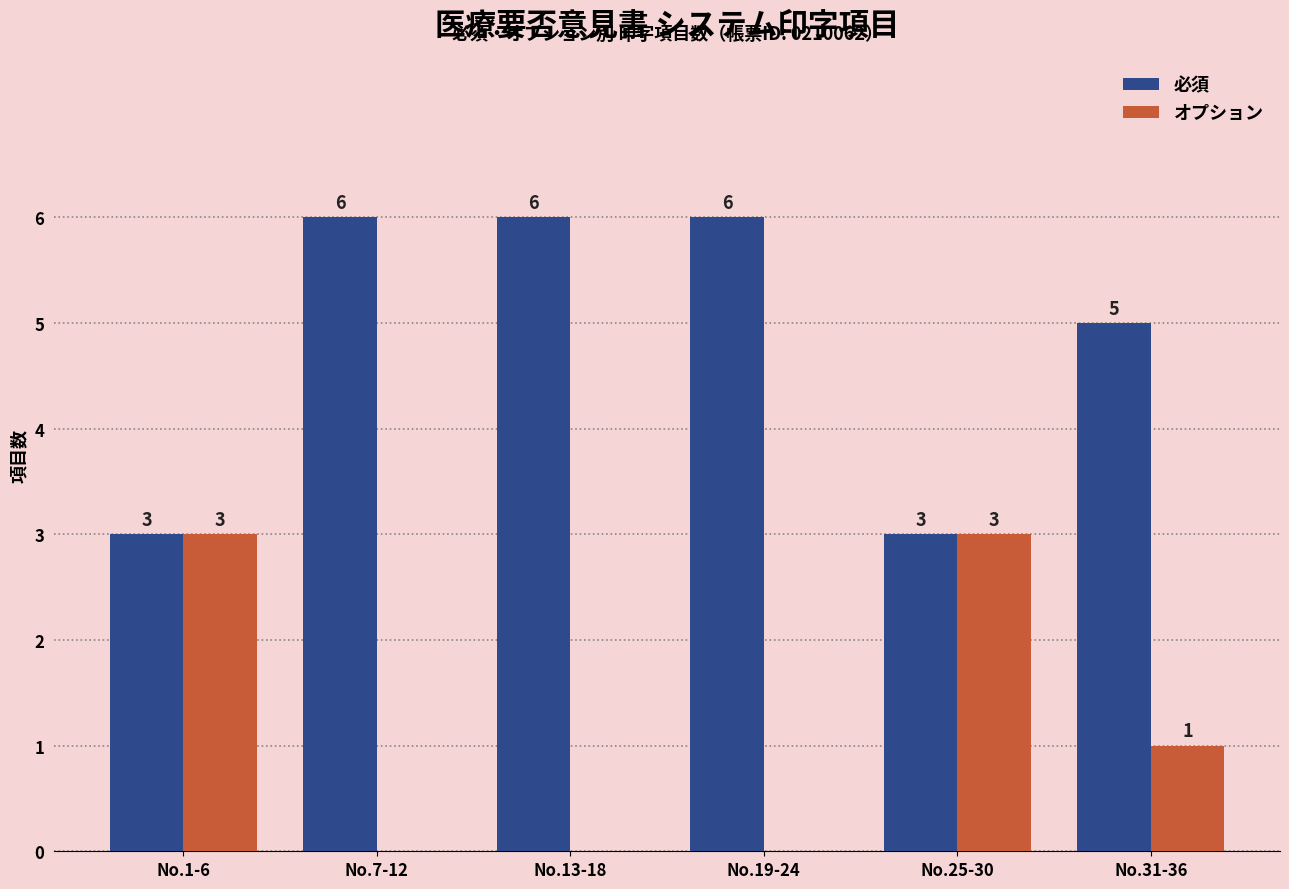

The value of 必須 at No.7-12 is 6. True or false?

True